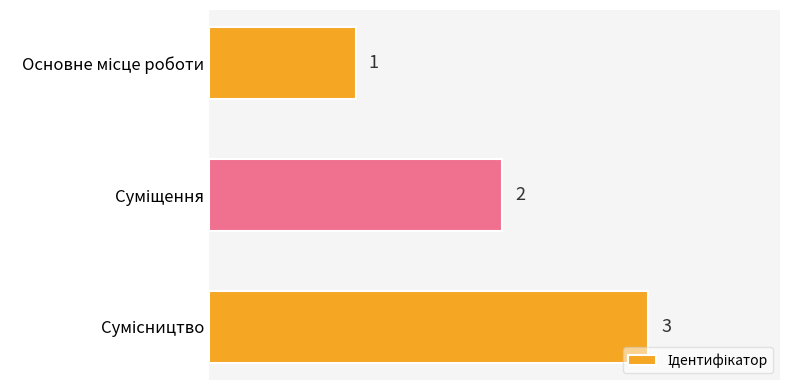

What is the minimum value shown in the chart?

1